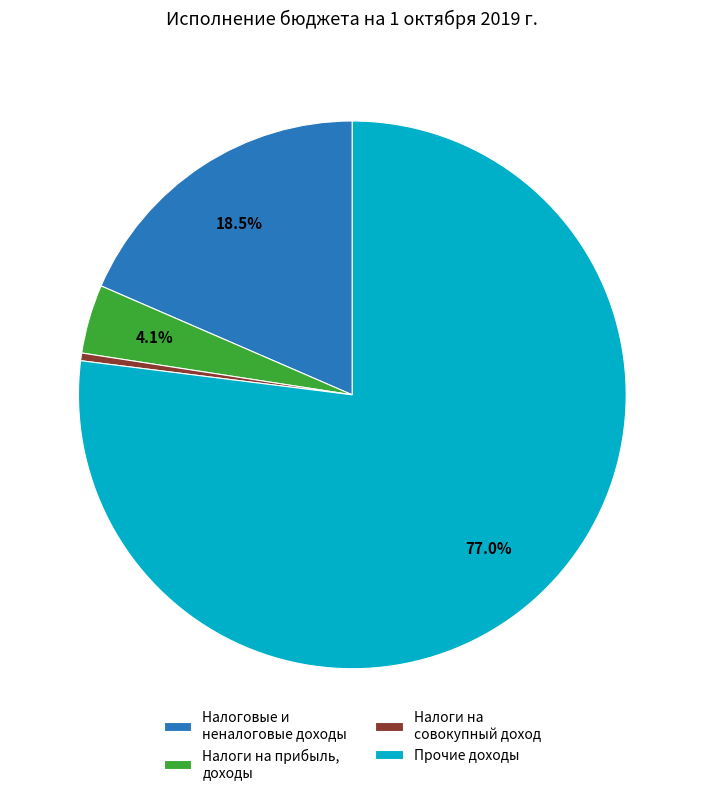

Is there a majority slice in this chart?

Yes